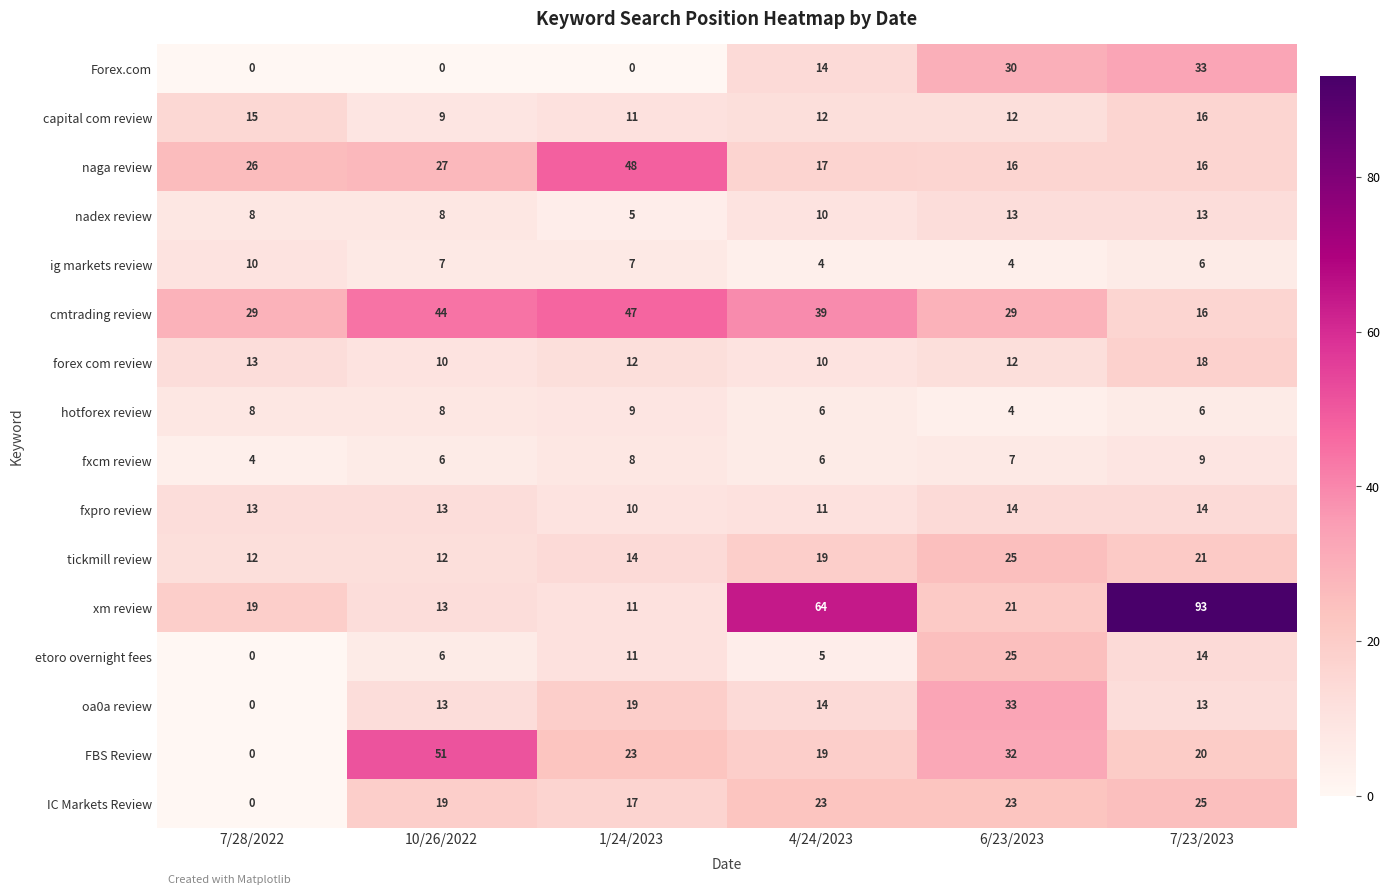

What value does the FBS Review series have at 1/24/2023?

23